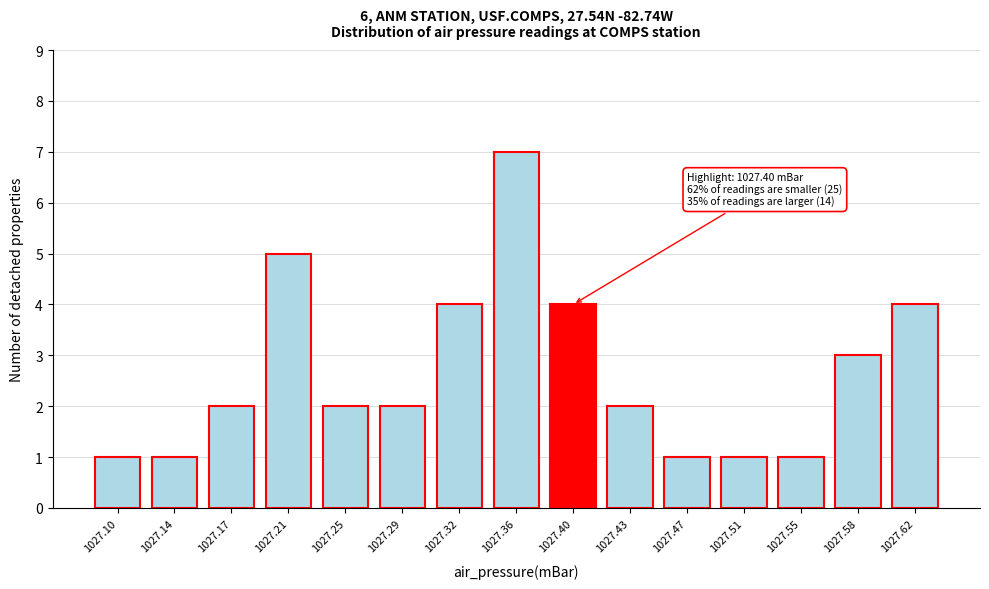

Reading left to right, extract all data points from this chart.

1027.10=1	1027.14=1	1027.17=2	1027.21=5	1027.25=2	1027.29=2	1027.32=4	1027.36=7	1027.40=4	1027.43=2	1027.47=1	1027.51=1	1027.55=1	1027.58=3	1027.62=4